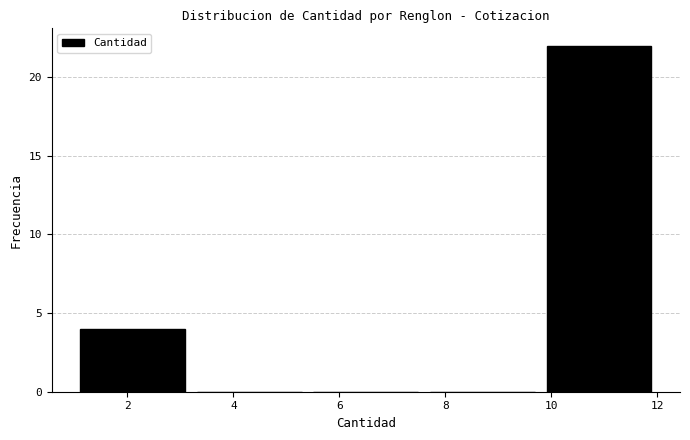

Over which range of the x-axis is the bar tallest?

9.8 to 12.0